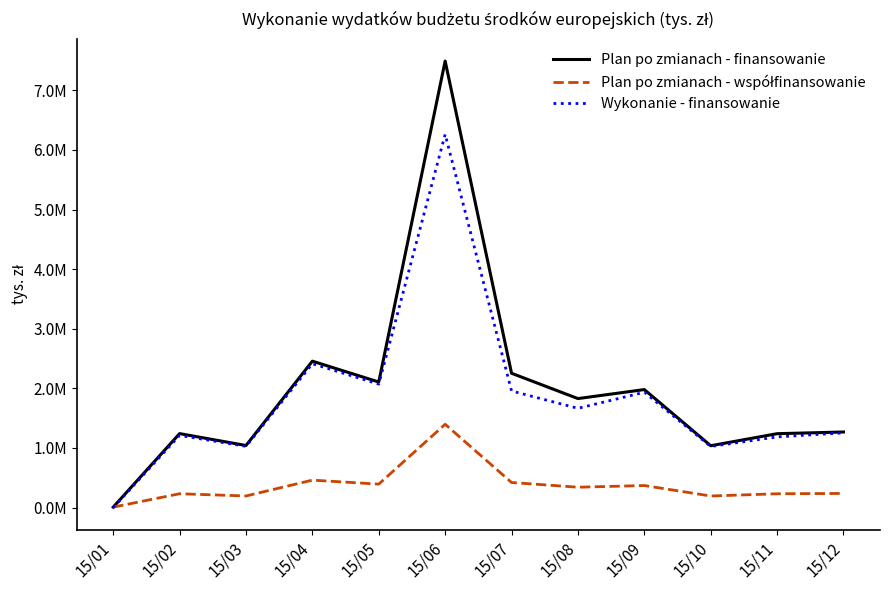

At 15/04, list the series in order from smallest to largest.

Plan po zmianach - współfinansowanie, Wykonanie - finansowanie, Plan po zmianach - finansowanie